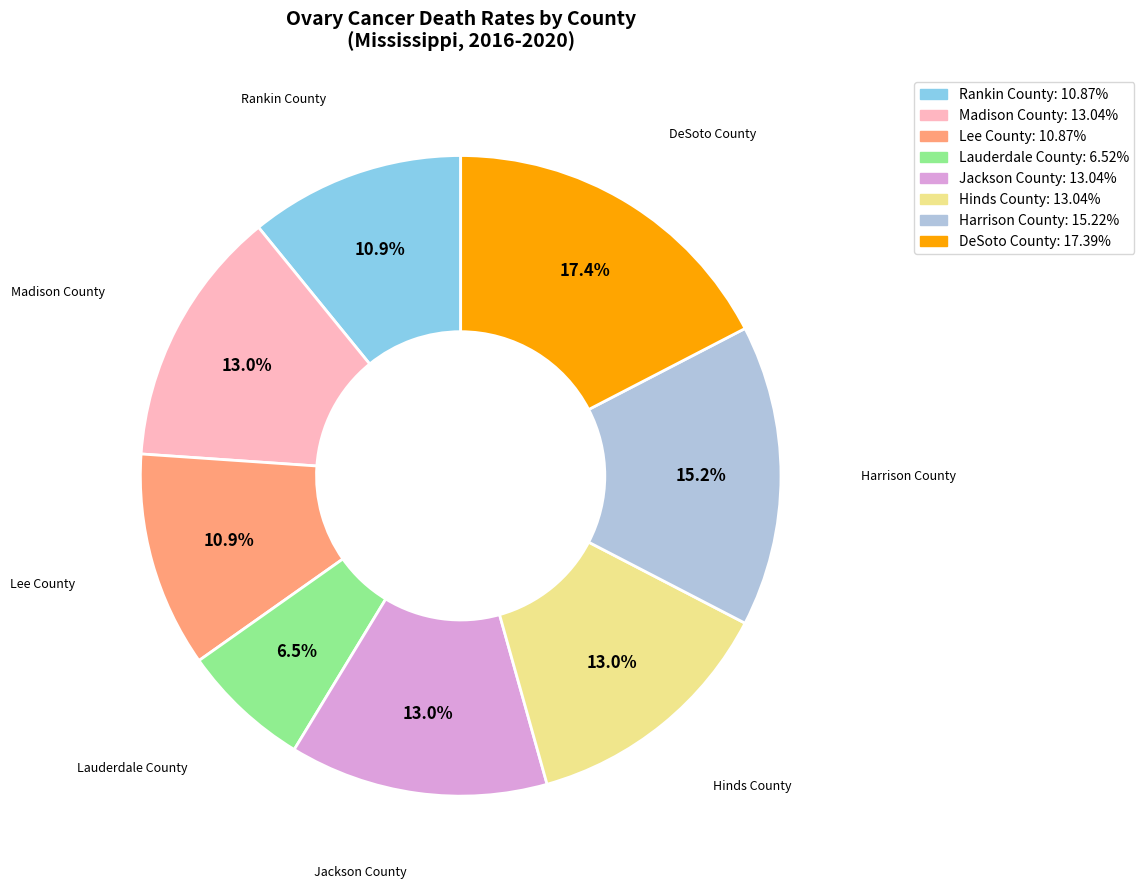

What percentage is NOT represented by Hinds County?

87.0%